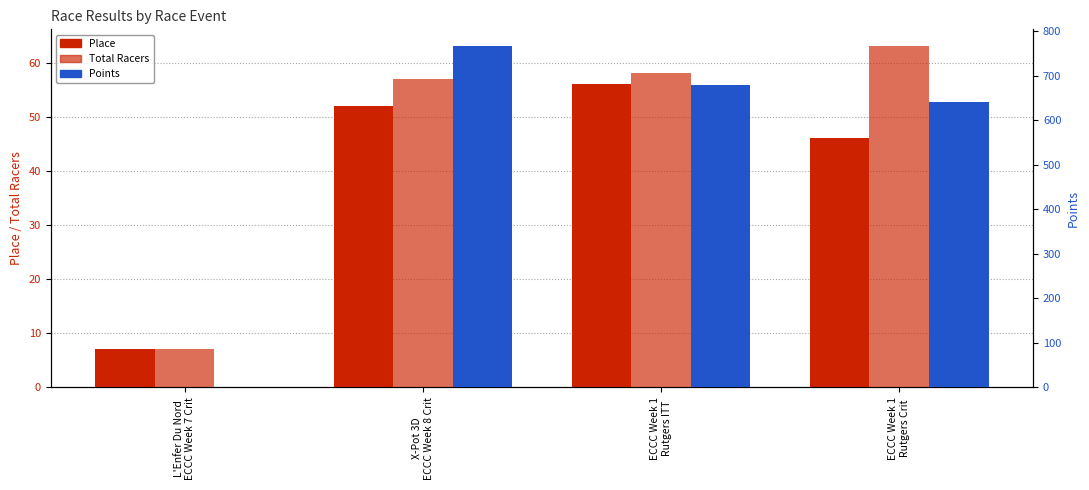

Which category has the highest value across all series?

X-Pot 3D
ECCC Week 8 Crit